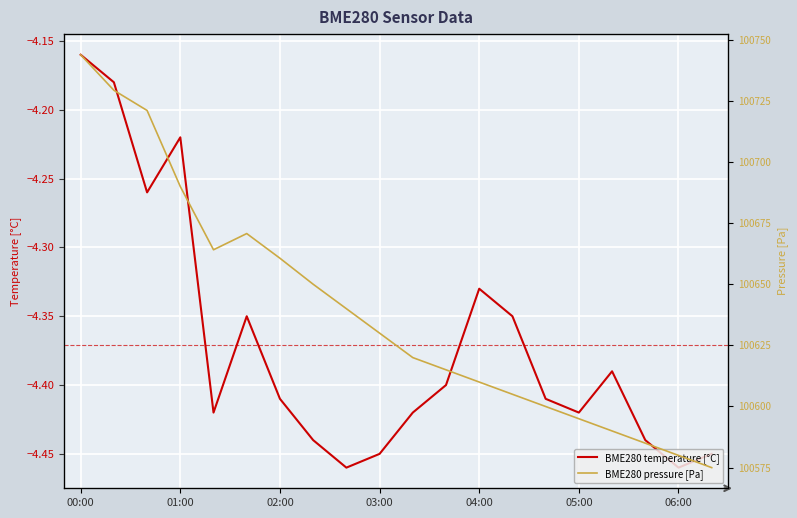

Where is BME280 temperature [°C] nearest to the value -4?

00:00